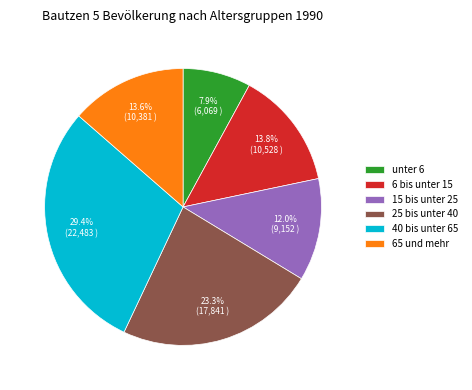

What is the total percentage of 40 bis unter 65 and 25 bis unter 40?

52.7%